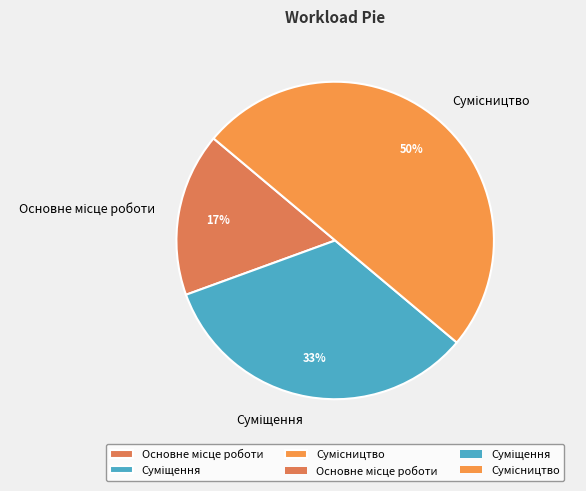

To the nearest percent, what is the average slice percentage?

33%